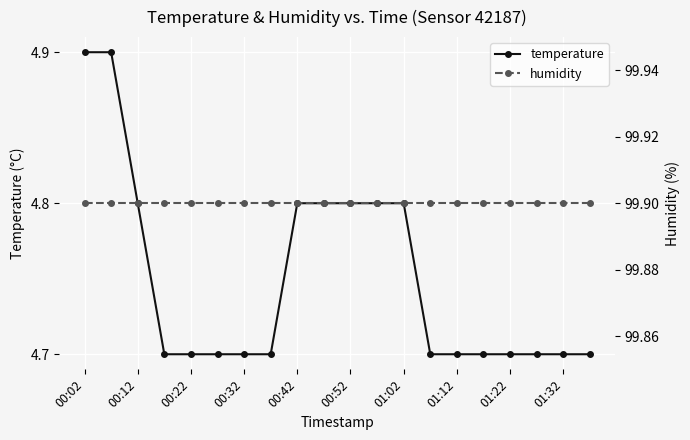

What is the total value across all series at 00:32?

104.6